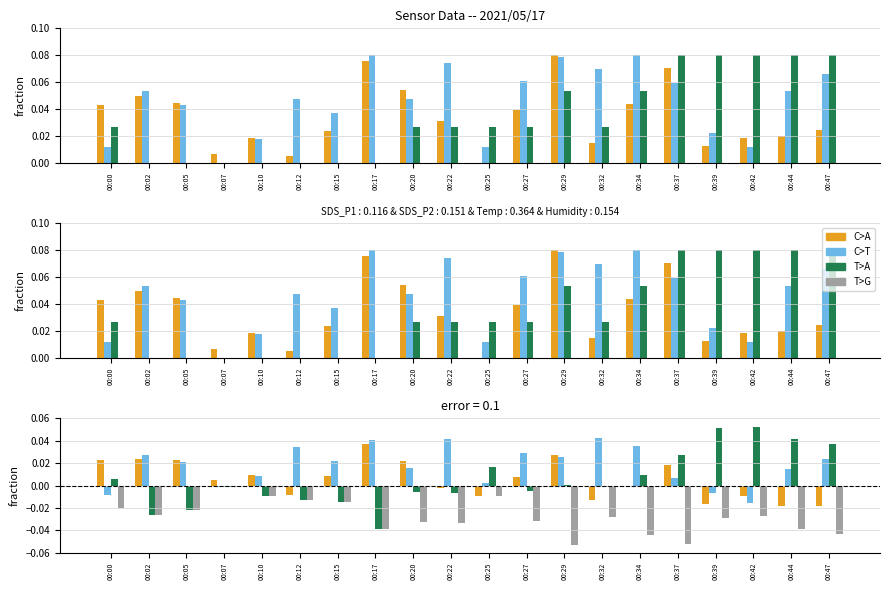

The value of SDS_P1 at 00:34 is -0.0. True or false?

True